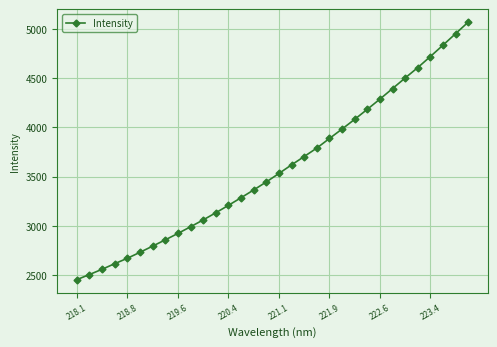

What is the value of the 3rd point from the left?

2558.1